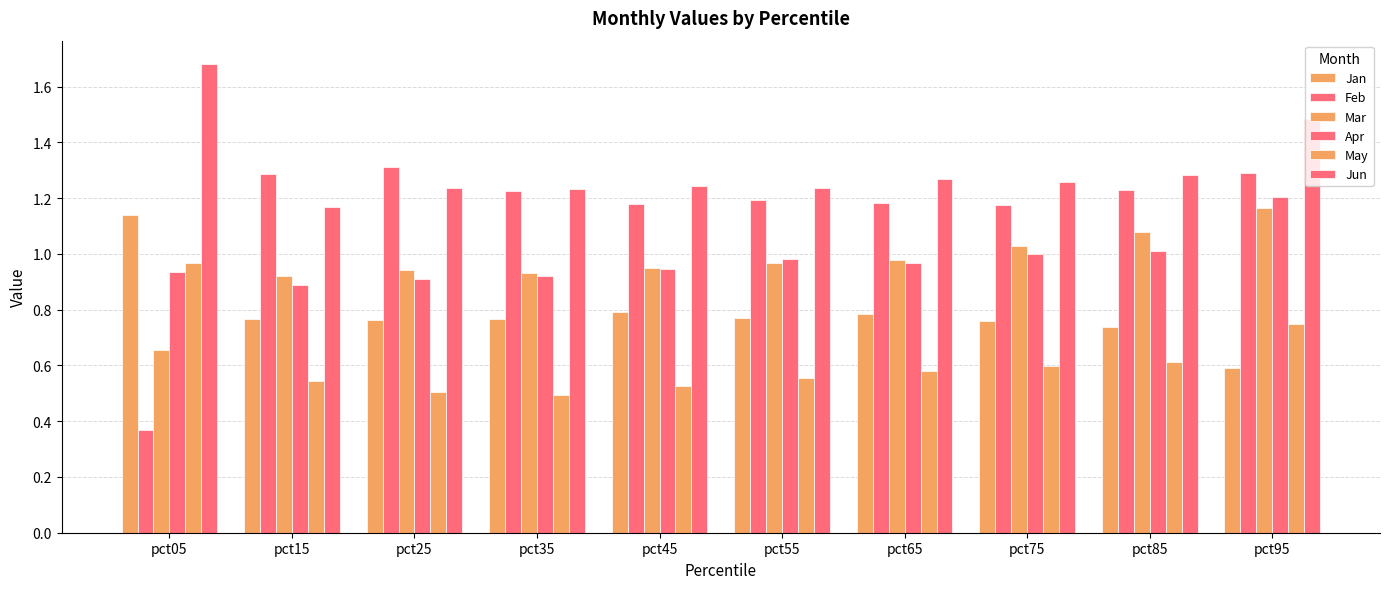

What is the sum of the Jan values at pct75 and pct15?

1.5